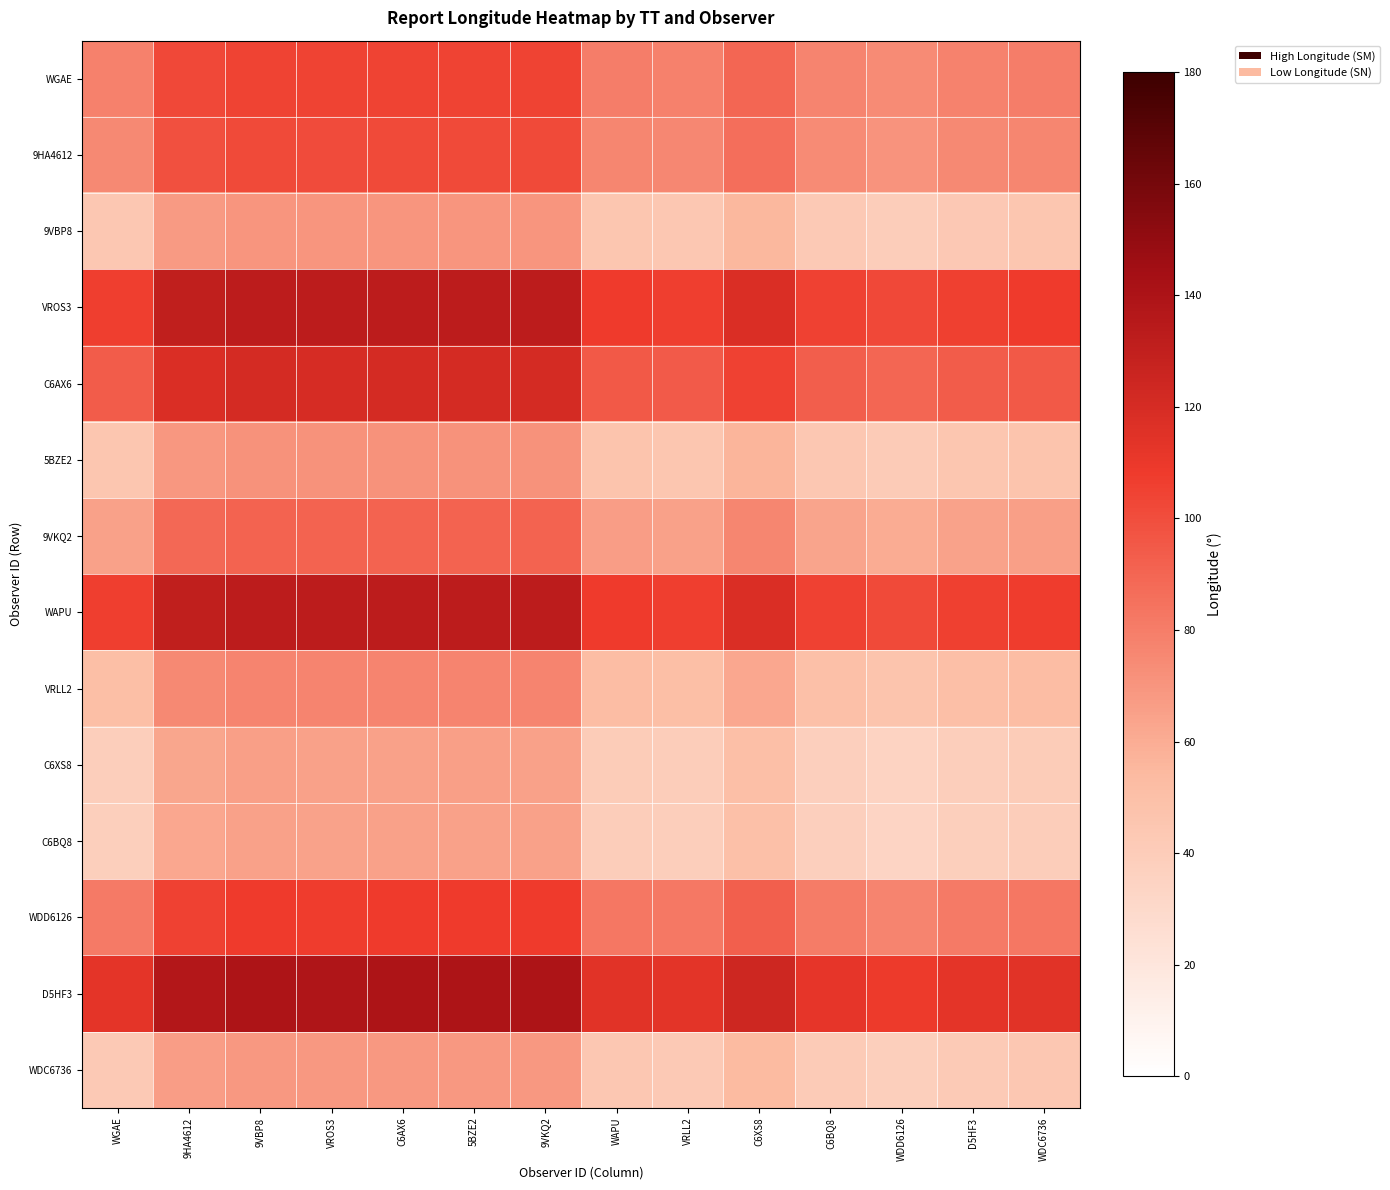

Reading right to left, extract all data points from this chart.

WGAE: WDC6736=79.5	D5HF3=78.0	WDD6126=73.9	C6BQ8=77.0	C6XS8=89.5	VRLL2=78.5	WAPU=79.7	9VKQ2=104.5	5BZE2=104.5	C6AX6=104.5	VROS3=104.2	9VBP8=104.7	9HA4612=102.2	WGAE=78.2
9HA4612: WDC6736=76.3	D5HF3=74.8	WDD6126=70.7	C6BQ8=73.8	C6XS8=86.2	VRLL2=75.3	WAPU=76.5	9VKQ2=101.3	5BZE2=101.3	C6AX6=101.2	VROS3=101.1	9VBP8=101.4	9HA4612=99.0	WGAE=75.0
9VBP8: WDC6736=45.0	D5HF3=43.5	WDD6126=39.4	C6BQ8=42.5	C6XS8=55.0	VRLL2=44.1	WAPU=45.2	9VKQ2=70.0	5BZE2=70.0	C6AX6=70.0	VROS3=69.8	9VBP8=70.2	9HA4612=67.7	WGAE=43.8
VROS3: WDC6736=107.6	D5HF3=106.1	WDD6126=102.0	C6BQ8=105.1	C6XS8=117.5	VRLL2=106.7	WAPU=107.8	9VKQ2=132.6	5BZE2=132.7	C6AX6=132.5	VROS3=132.3	9VBP8=132.8	9HA4612=130.2	WGAE=106.3
C6AX6: WDC6736=95.5	D5HF3=94.0	WDD6126=89.8	C6BQ8=93.0	C6XS8=105.4	VRLL2=94.5	WAPU=95.6	9VKQ2=120.5	5BZE2=120.5	C6AX6=120.4	VROS3=120.2	9VBP8=120.6	9HA4612=118.1	WGAE=94.2
5BZE2: WDC6736=46.6	D5HF3=45.0	WDD6126=40.9	C6BQ8=44.1	C6XS8=56.5	VRLL2=45.6	WAPU=46.7	9VKQ2=71.5	5BZE2=71.6	C6AX6=71.5	VROS3=71.3	9VBP8=71.7	9HA4612=69.2	WGAE=45.3
9VKQ2: WDC6736=66.0	D5HF3=64.5	WDD6126=60.4	C6BQ8=63.6	C6XS8=76.0	VRLL2=65.0	WAPU=66.2	9VKQ2=91.0	5BZE2=91.1	C6AX6=90.9	VROS3=90.8	9VBP8=91.2	9HA4612=88.7	WGAE=64.8
WAPU: WDC6736=107.5	D5HF3=106.0	WDD6126=101.9	C6BQ8=105.1	C6XS8=117.5	VRLL2=106.6	WAPU=107.7	9VKQ2=132.5	5BZE2=132.6	C6AX6=132.5	VROS3=132.3	9VBP8=132.7	9HA4612=130.2	WGAE=106.3
VRLL2: WDC6736=52.1	D5HF3=50.5	WDD6126=46.4	C6BQ8=49.6	C6XS8=62.0	VRLL2=51.1	WAPU=52.2	9VKQ2=77.0	5BZE2=77.1	C6AX6=77.0	VROS3=76.8	9VBP8=77.2	9HA4612=74.7	WGAE=50.8
C6XS8: WDC6736=40.3	D5HF3=38.8	WDD6126=34.8	C6BQ8=37.9	C6XS8=50.3	VRLL2=39.4	WAPU=40.5	9VKQ2=65.4	5BZE2=65.4	C6AX6=65.3	VROS3=65.1	9VBP8=65.5	9HA4612=63.0	WGAE=39.1
C6BQ8: WDC6736=39.9	D5HF3=38.4	WDD6126=34.2	C6BQ8=37.4	C6XS8=49.8	VRLL2=38.9	WAPU=40.0	9VKQ2=64.8	5BZE2=64.9	C6AX6=64.8	VROS3=64.6	9VBP8=65.0	9HA4612=62.5	WGAE=38.6
WDD6126: WDC6736=82.8	D5HF3=81.2	WDD6126=77.1	C6BQ8=80.3	C6XS8=92.7	VRLL2=81.8	WAPU=82.9	9VKQ2=107.8	5BZE2=107.8	C6AX6=107.7	VROS3=107.5	9VBP8=107.9	9HA4612=105.4	WGAE=81.5
D5HF3: WDC6736=114.4	D5HF3=112.9	WDD6126=108.8	C6BQ8=112.0	C6XS8=124.4	VRLL2=113.5	WAPU=114.5	9VKQ2=139.4	5BZE2=139.5	C6AX6=139.3	VROS3=139.2	9VBP8=139.6	9HA4612=137.1	WGAE=113.2
WDC6736: WDC6736=43.6	D5HF3=42.1	WDD6126=38.0	C6BQ8=41.1	C6XS8=53.6	VRLL2=42.6	WAPU=43.8	9VKQ2=68.6	5BZE2=68.7	C6AX6=68.6	VROS3=68.4	9VBP8=68.8	9HA4612=66.2	WGAE=42.4